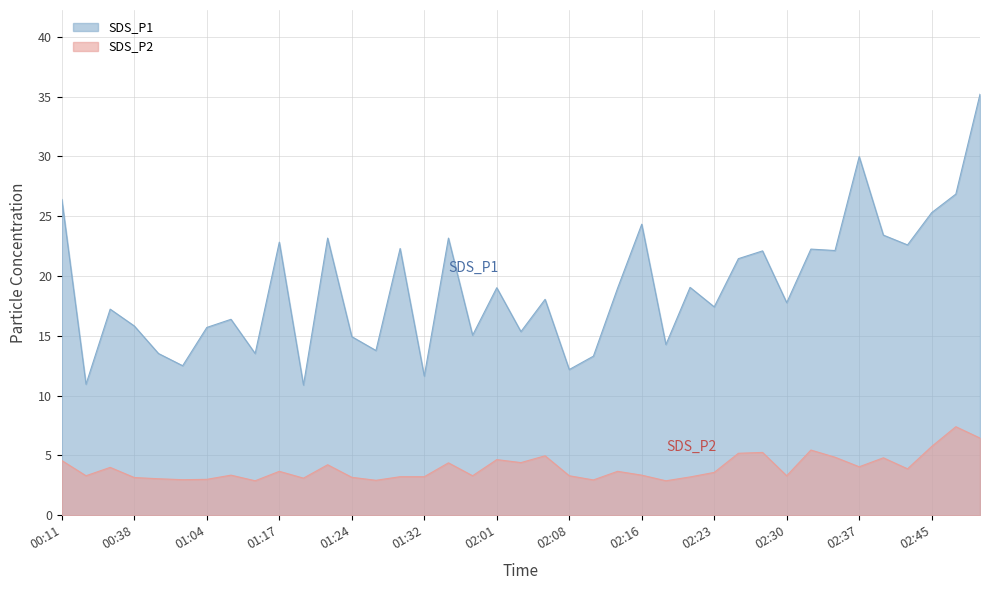

At which label does SDS_P1 first exceed 18?

00:11